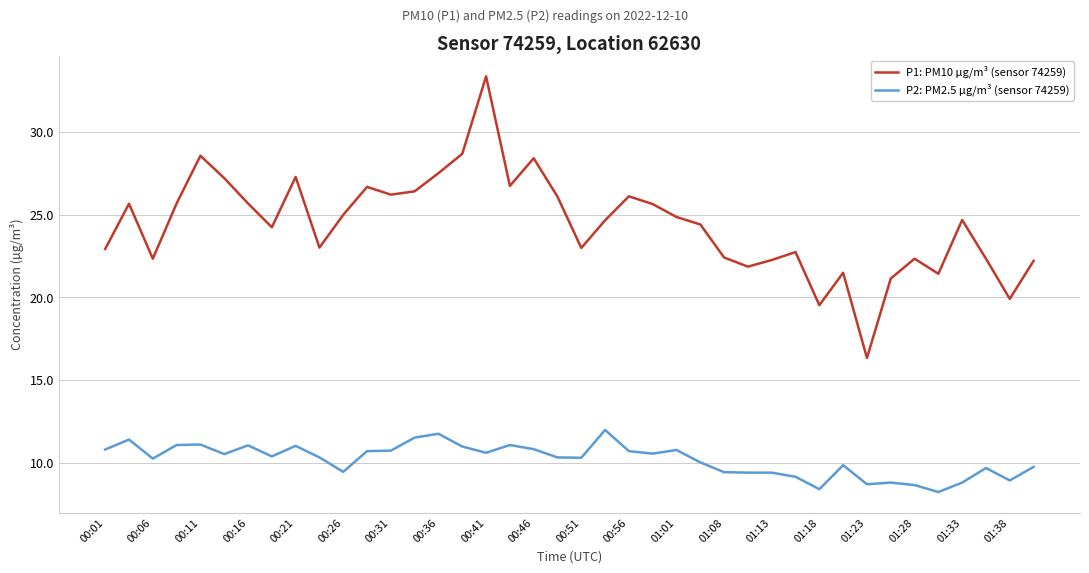

What is the lowest value of the P1: PM10 µg/m³ (sensor 74259) series?

16.3